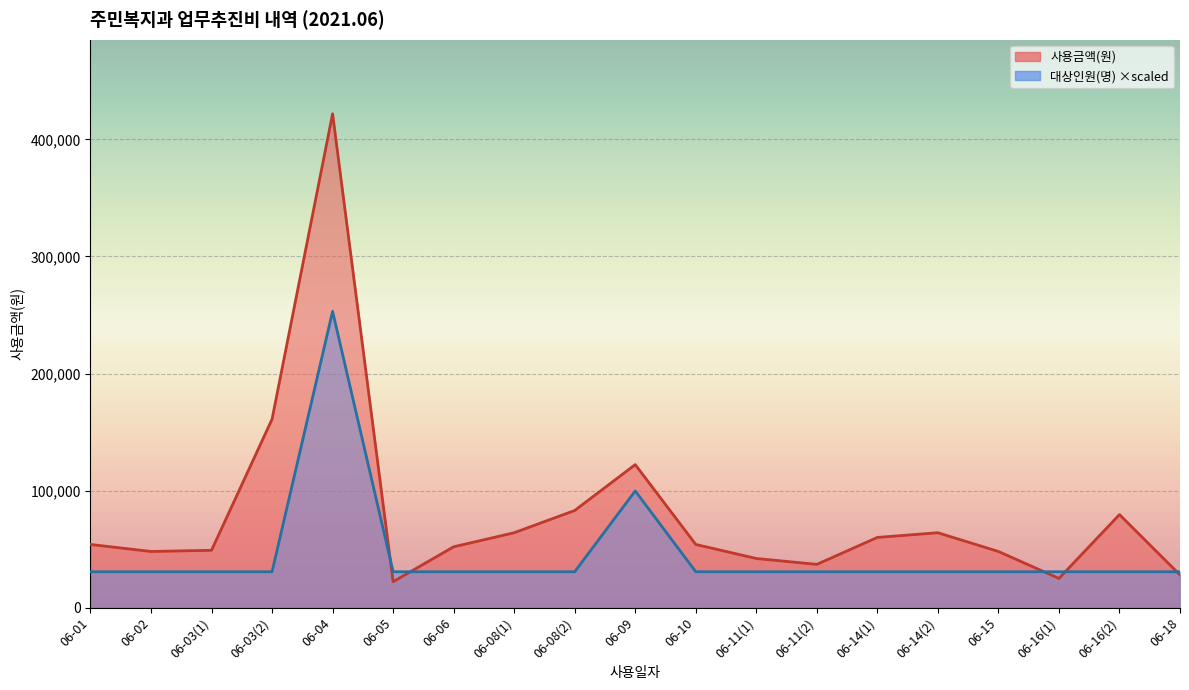

What is the label of the 3rd point from the right?

06-16(1)